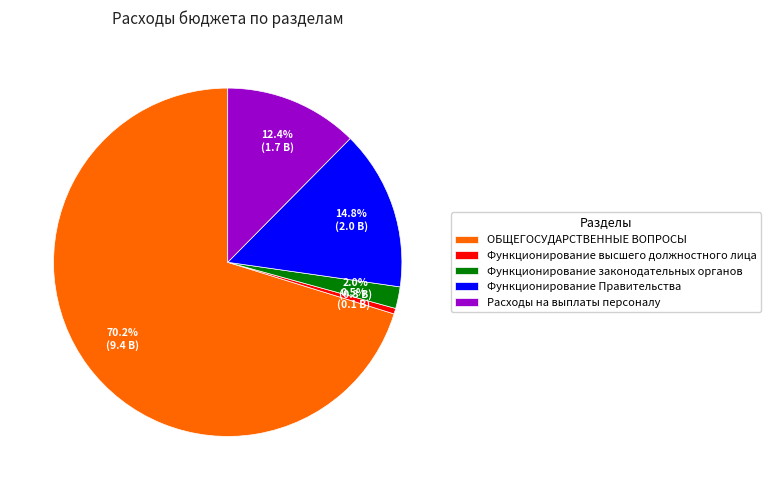

Which slice is the largest?

ОБЩЕГОСУДАРСТВЕННЫЕ ВОПРОСЫ